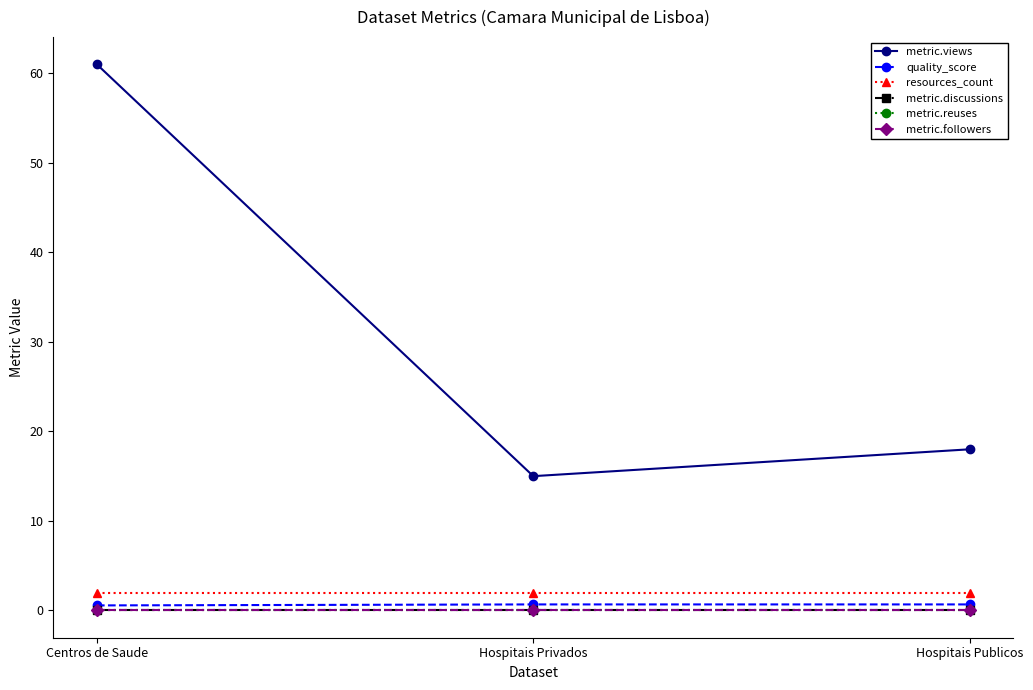

Count the quality_score values in the range 0 to 1.

3